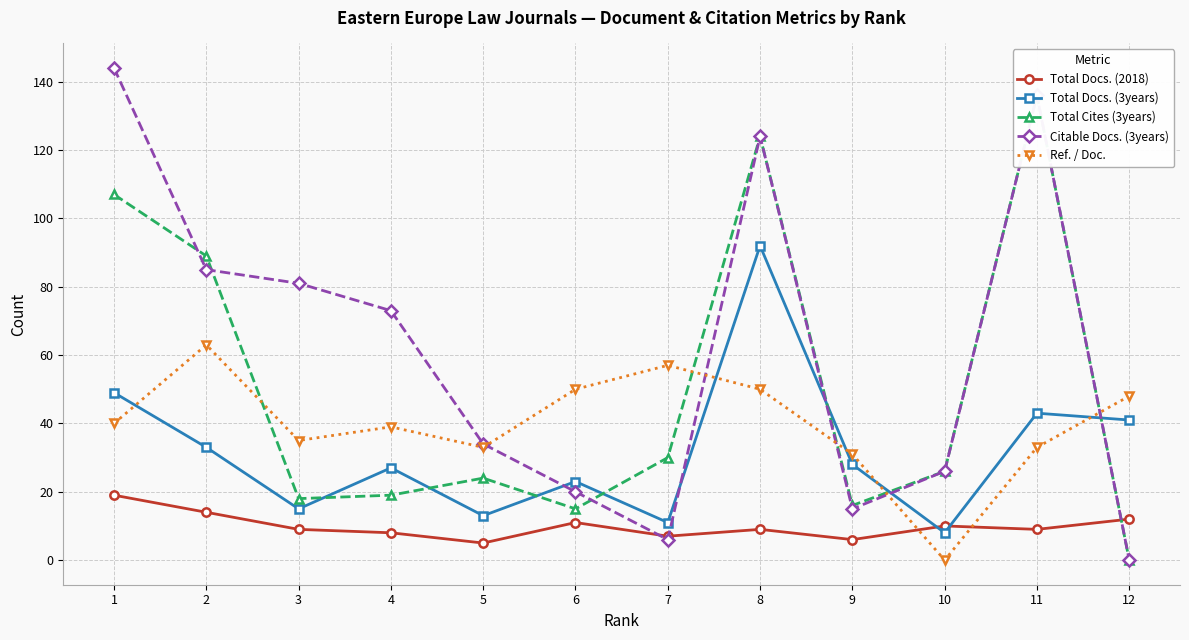

Which category has the lowest value in the Total Docs. (3years) series?

10